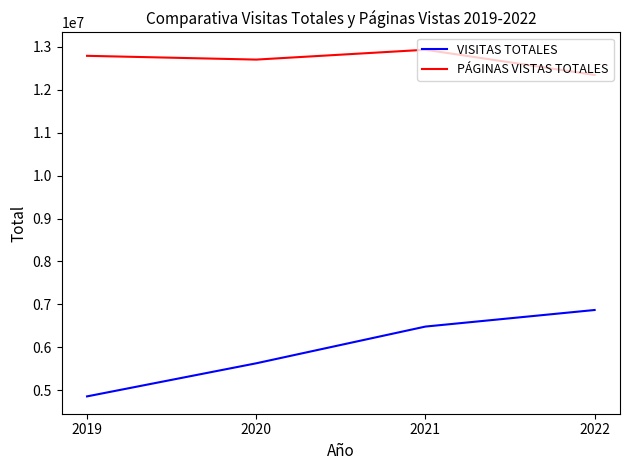

Rank the categories by PÁGINAS VISTAS TOTALES value from highest to lowest.

2021, 2019, 2020, 2022